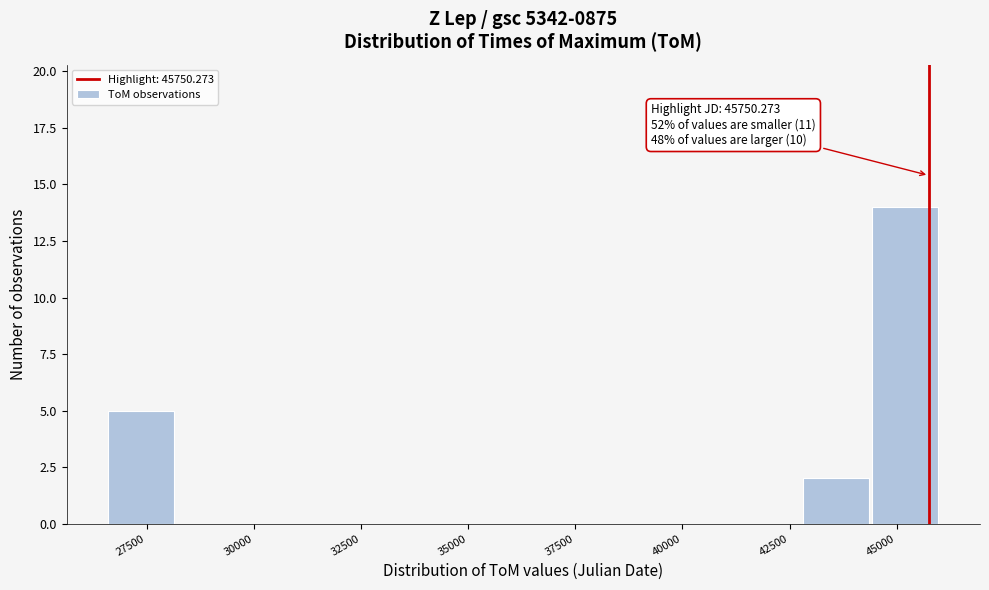

Around what value on the x-axis is the tallest bar? Give the approximate position of its centre, as read against the axis.

45000